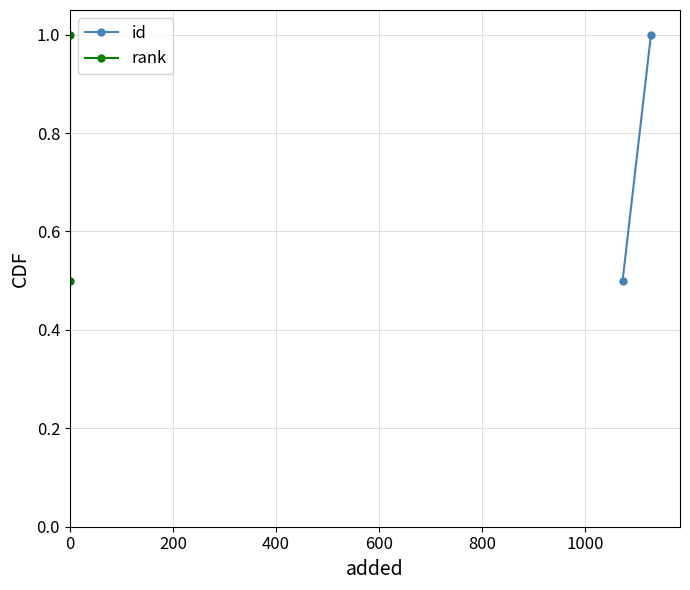

Rank the series by their maximum value, from highest to lowest.

id, rank